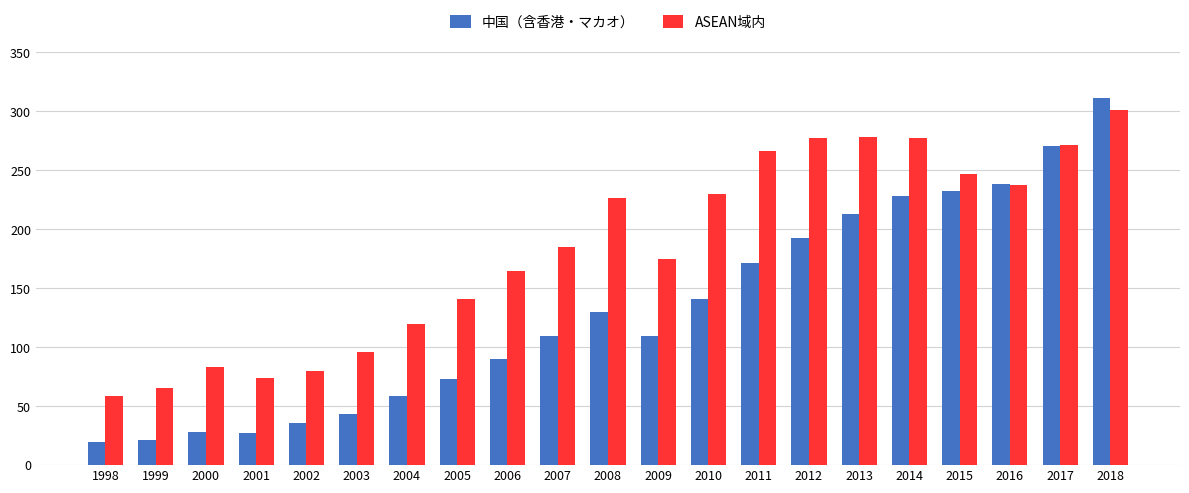

What is the greatest value displayed?

311.4